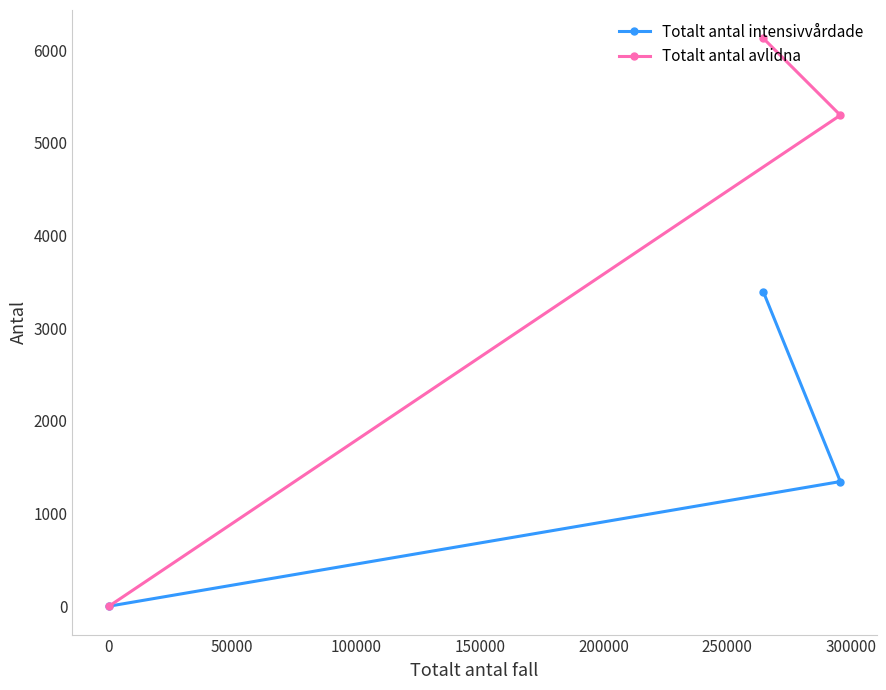

Reading left to right, extract all data points from this chart.

Totalt antal intensivvårdade: 0	3391	1345
Totalt antal avlidna: 0	6127	5298